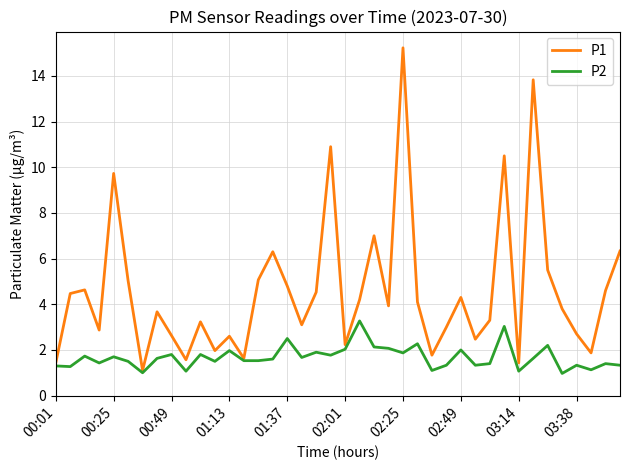

Is this an area chart (filled region under the line)?

No